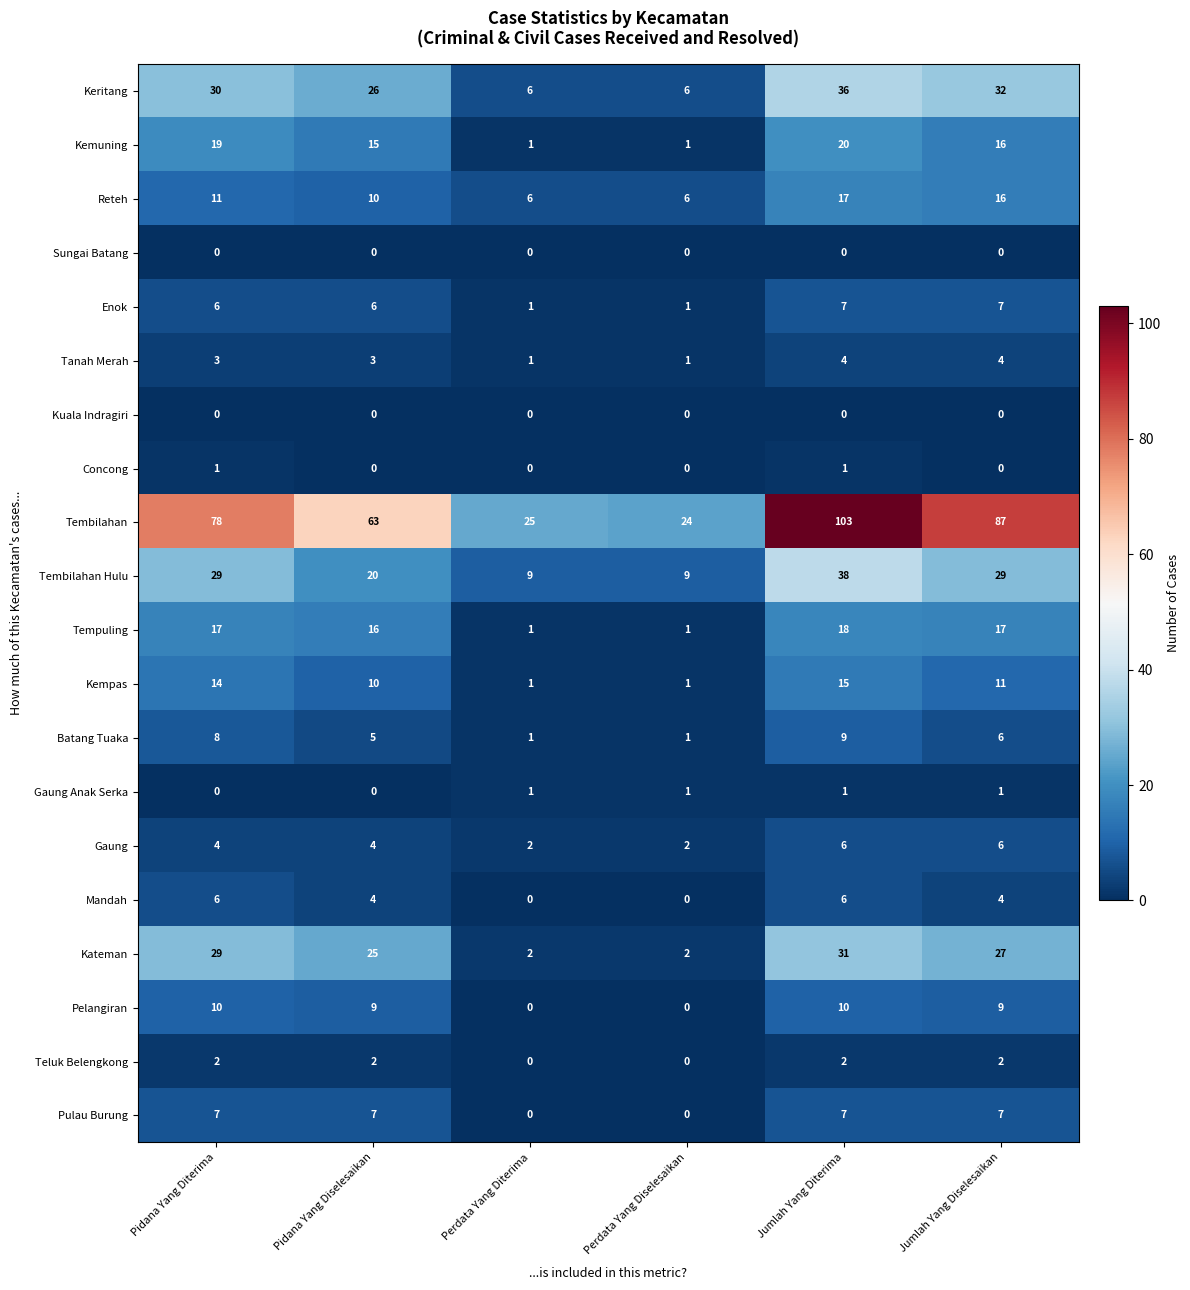

Where is Kemuning nearest to the value 10?

Pidana Yang Diselesaikan